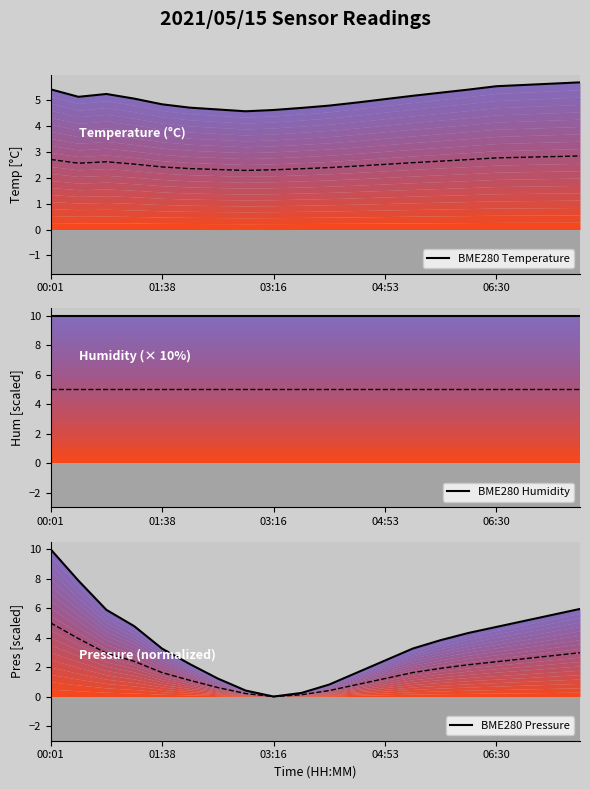

True or false: BME280 Pressure has a value of 5.1 at 17.

True